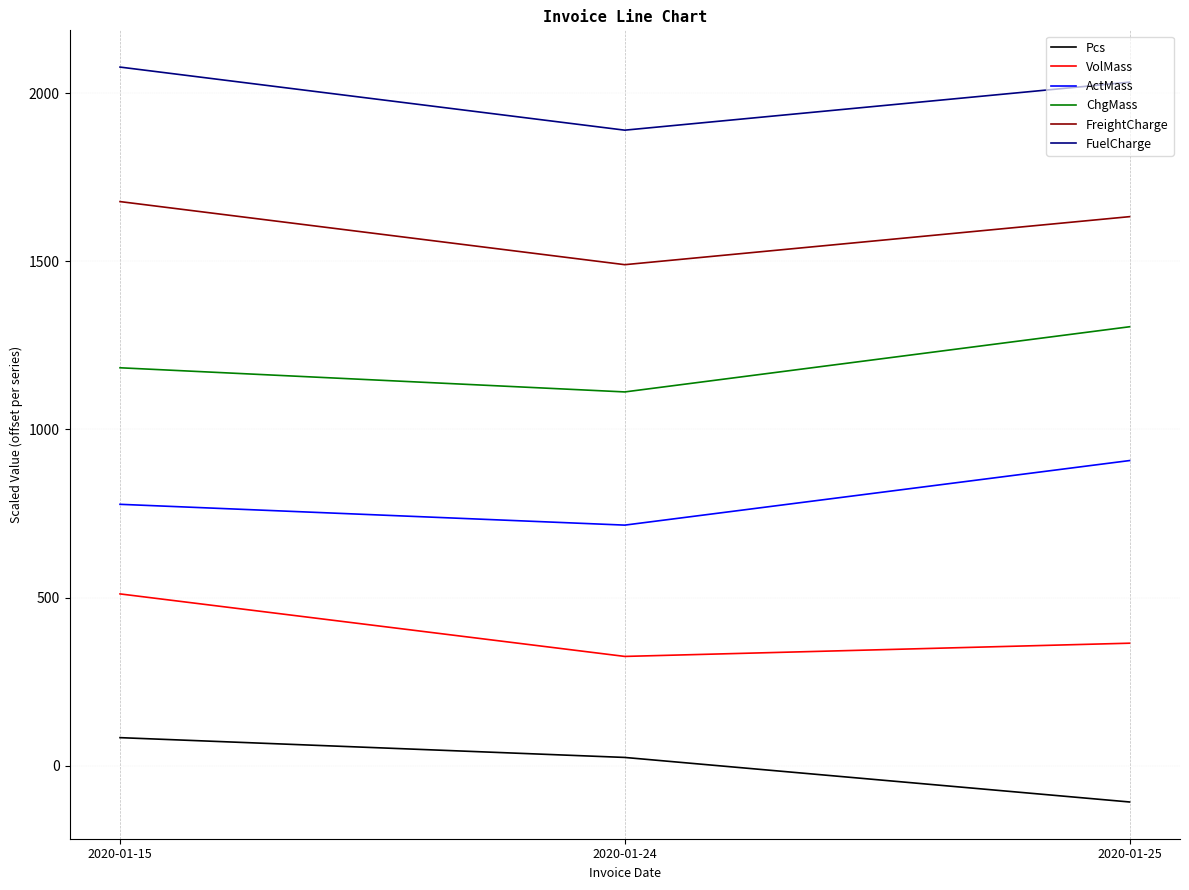

List the series in order of their overall mean, lowest first.

Pcs, VolMass, ActMass, ChgMass, FreightCharge, FuelCharge